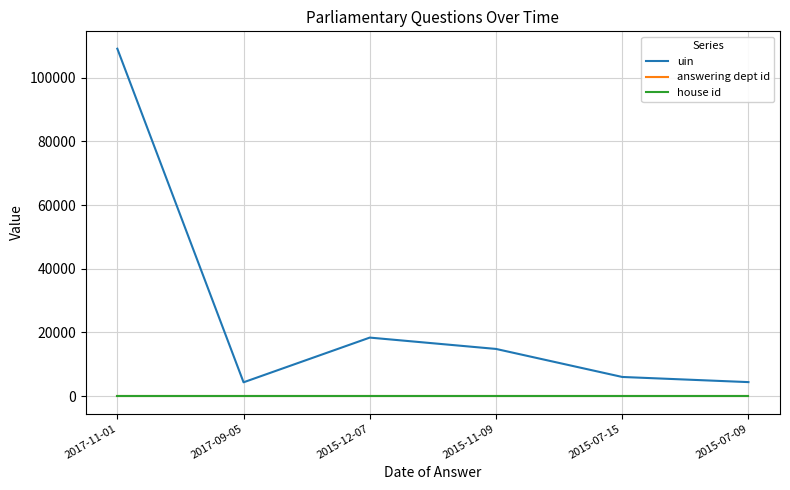

The value of uin at 2015-12-07 is 26381. True or false?

False